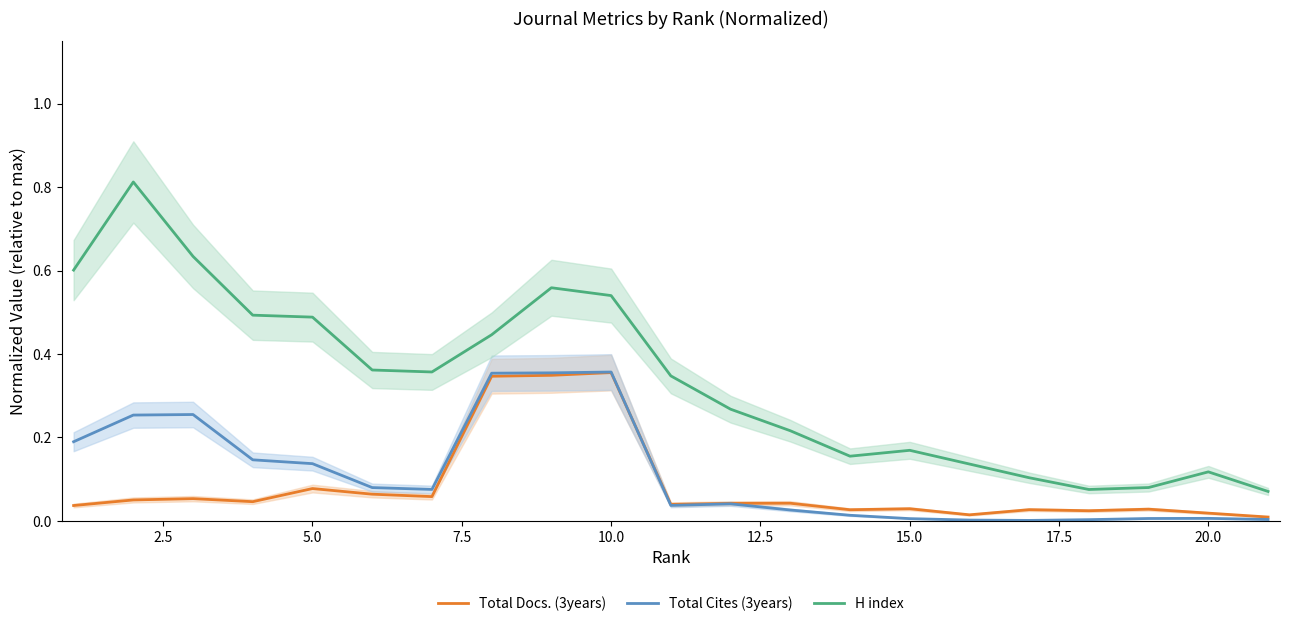

True or false: Total Docs. (3years) and H index cross at least once.

False